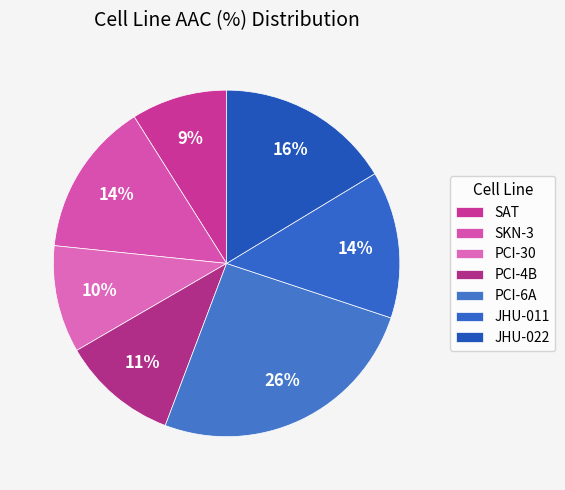

What percentage is the SAT slice, to the nearest percent?

9%